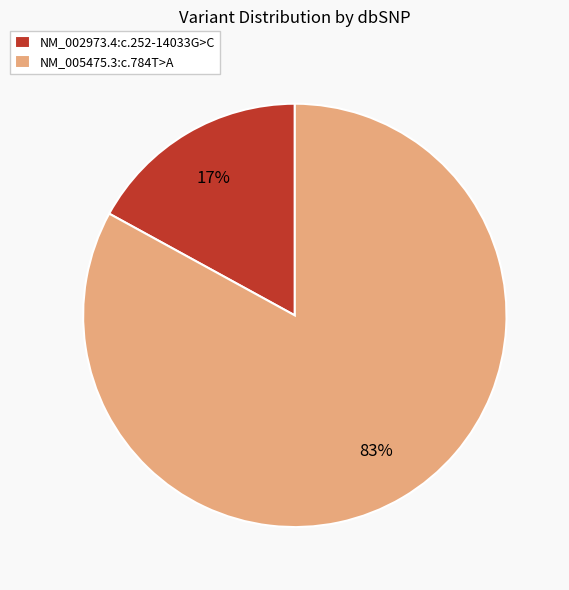

Combined, do NM_005475.3:c.784T>A and NM_002973.4:c.252-14033G>C account for over 50%?

Yes